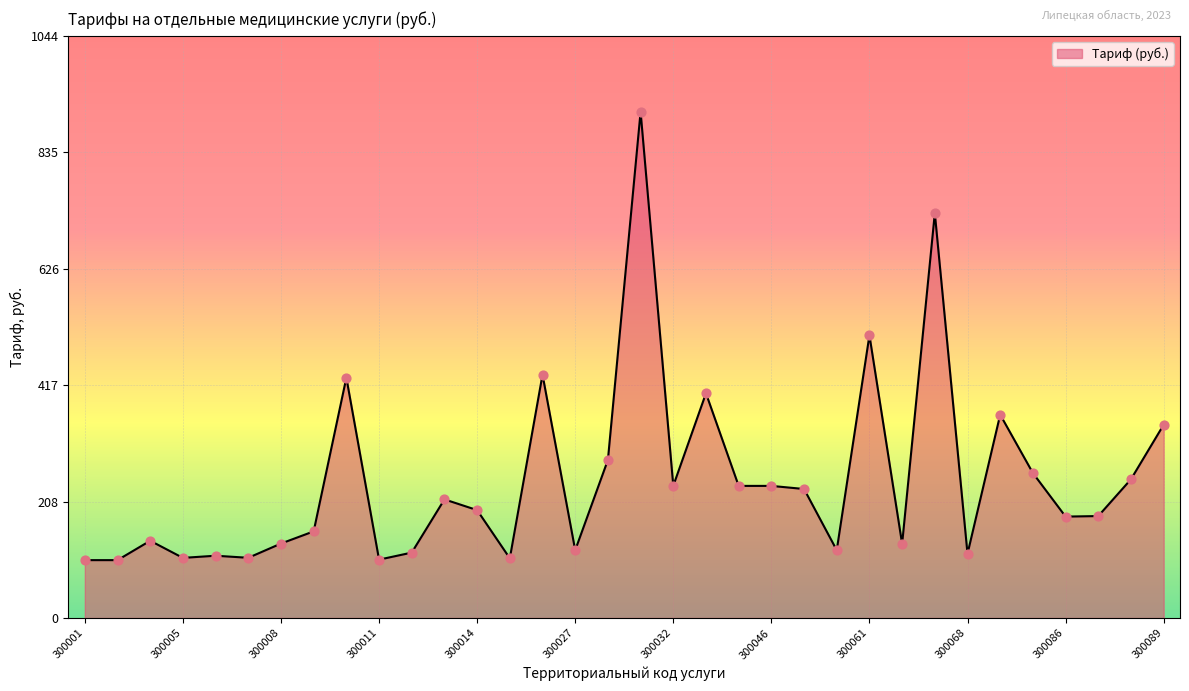

What is the maximum value shown in the chart?

907.9